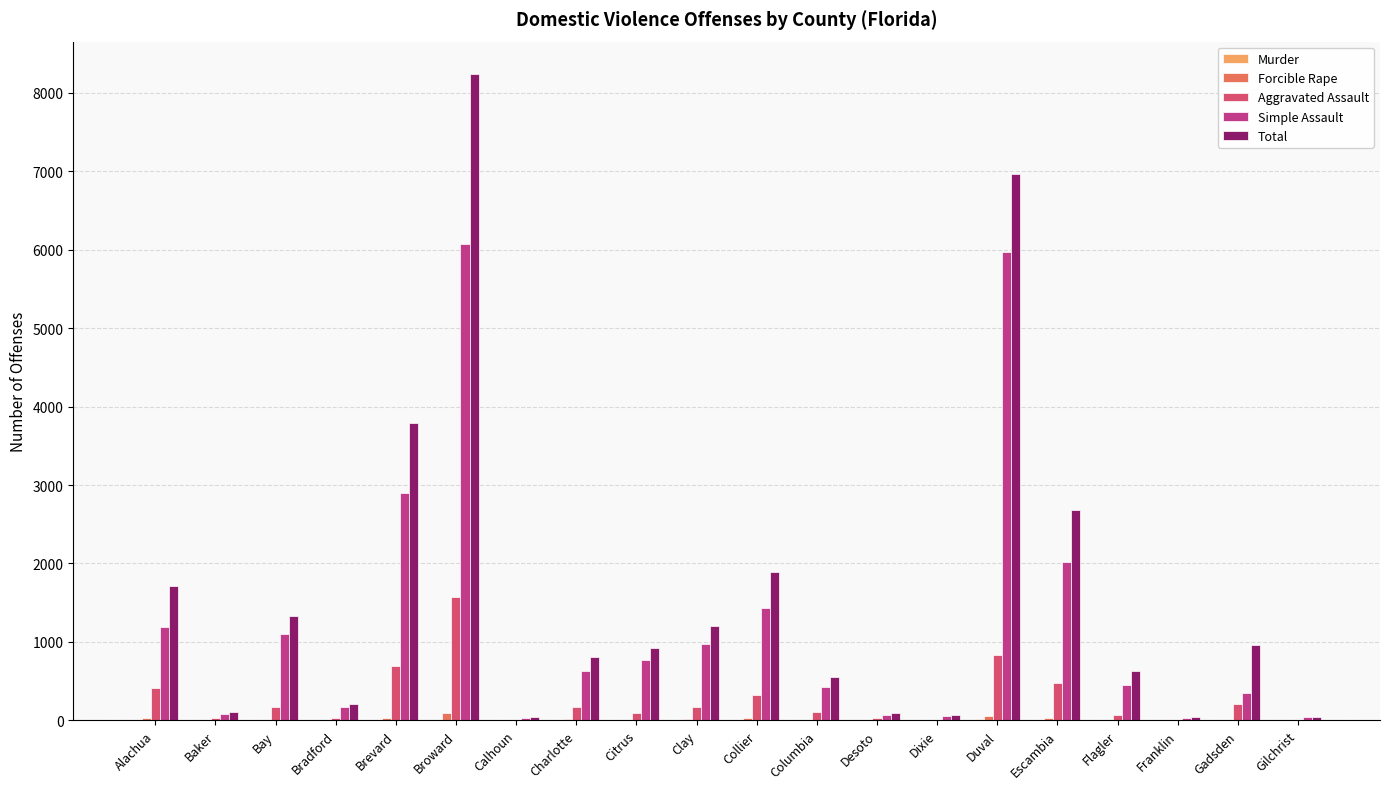

The value of Total at Bay is 605. True or false?

False